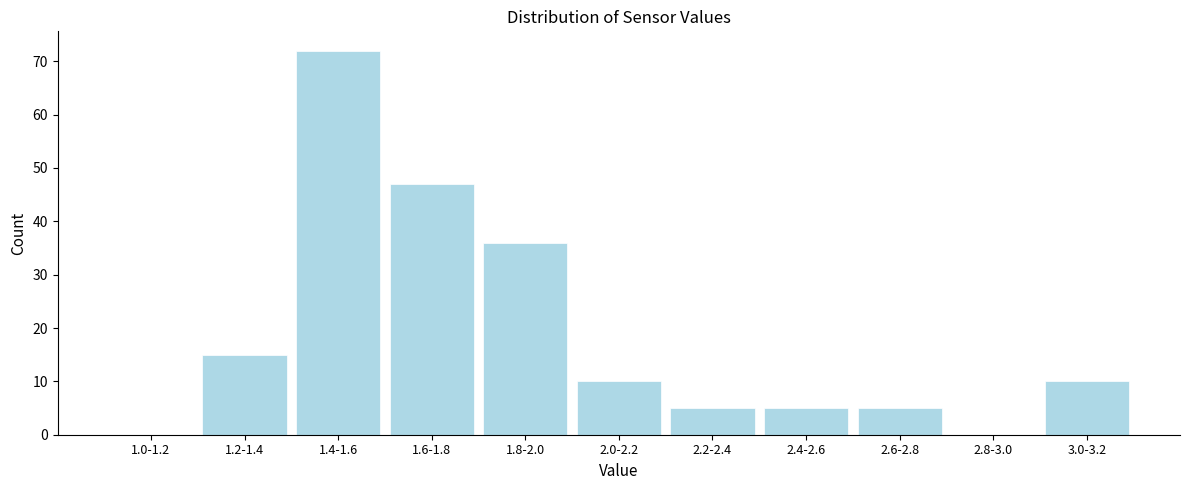

Reading left to right, what are all the values shown in this chart?

1.0-1.2=0	1.2-1.4=15	1.4-1.6=72	1.6-1.8=47	1.8-2.0=36	2.0-2.2=10	2.2-2.4=5	2.4-2.6=5	2.6-2.8=5	2.8-3.0=0	3.0-3.2=10